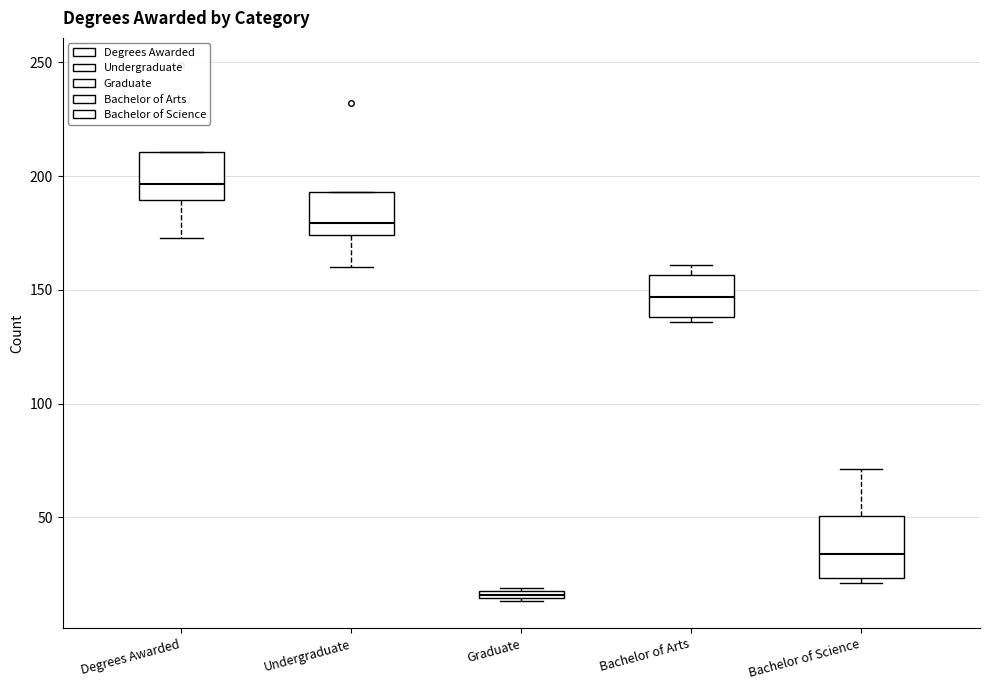

Where is the upper edge of the box for Degrees Awarded on the y-axis? The values are not printed on the chart, so give them approximately, as read against the axis.

210